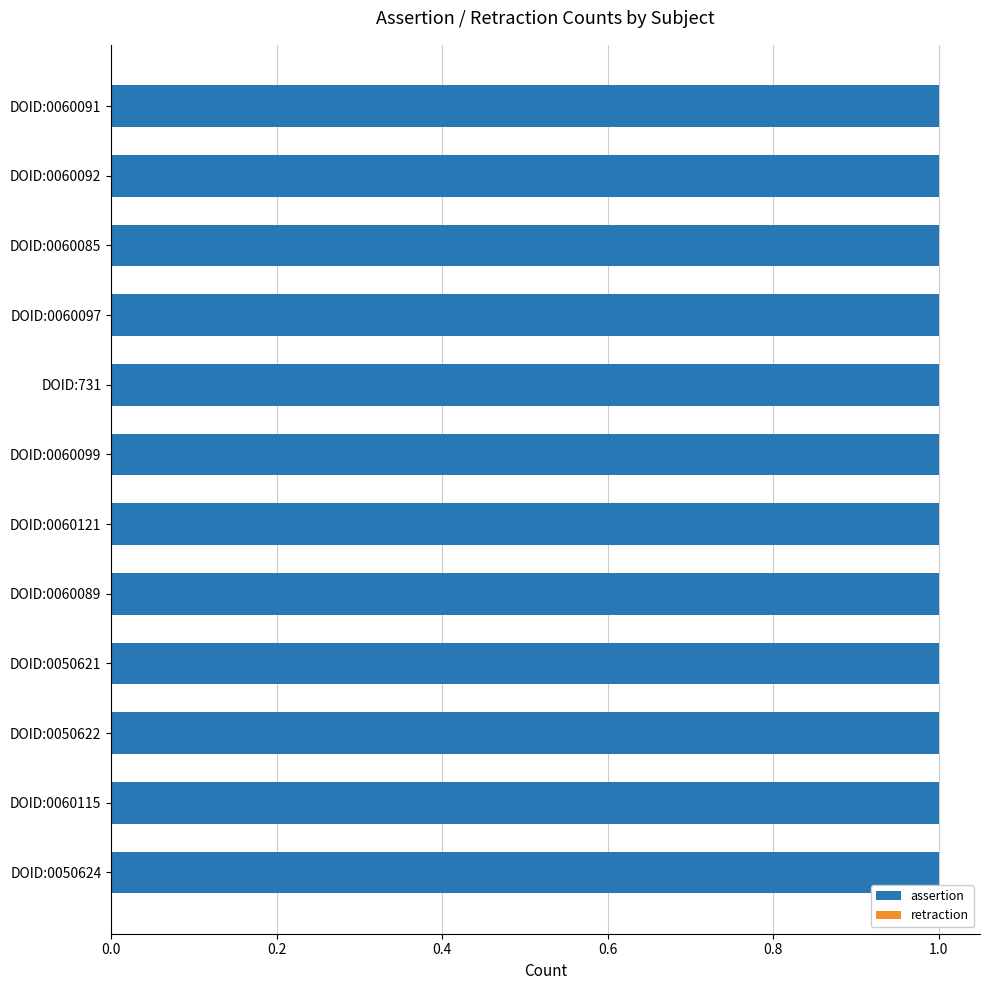

What position from the right is DOID:0060097?

4